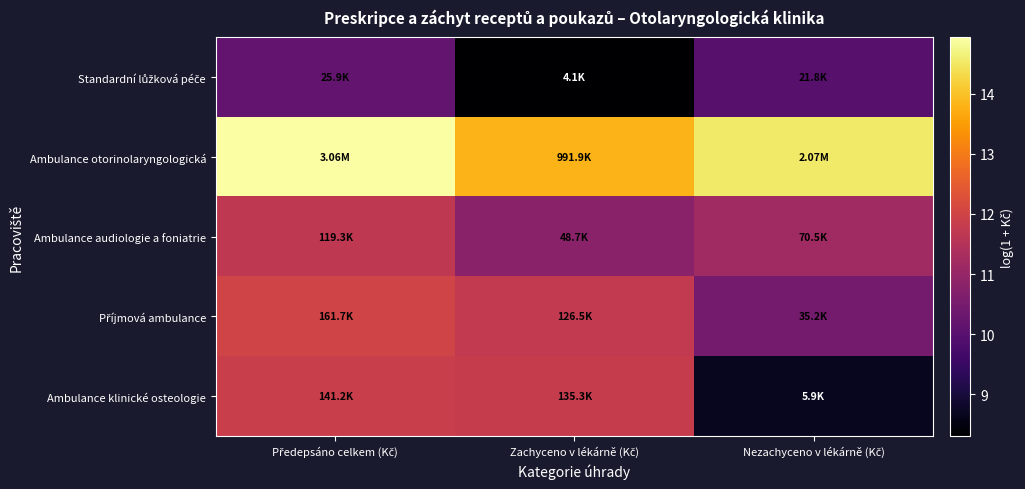

What is the total value across all series at Nezachyceno v lékárně (Kč)?

54.9